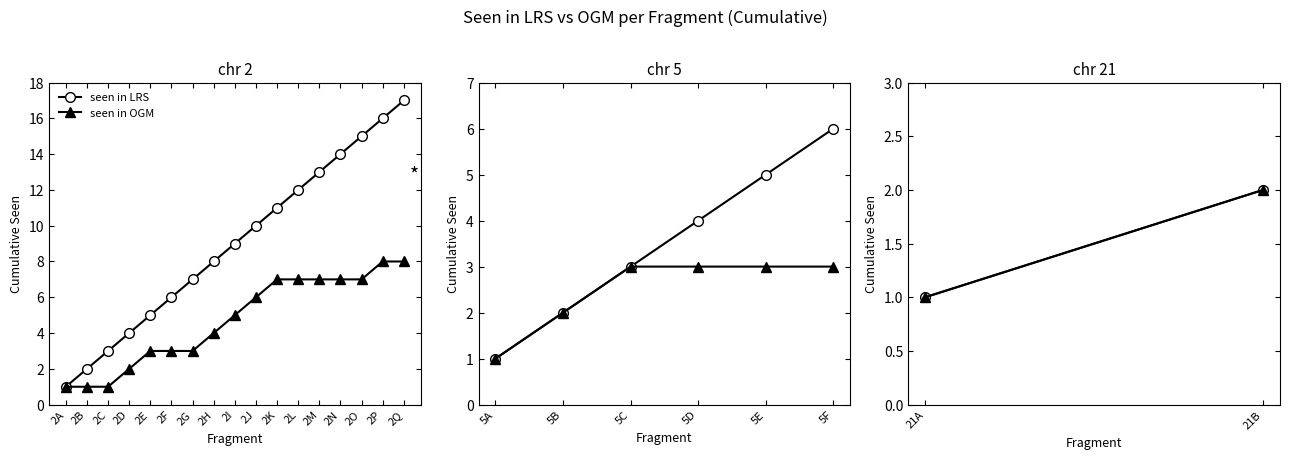

Is this an area chart (filled region under the line)?

No